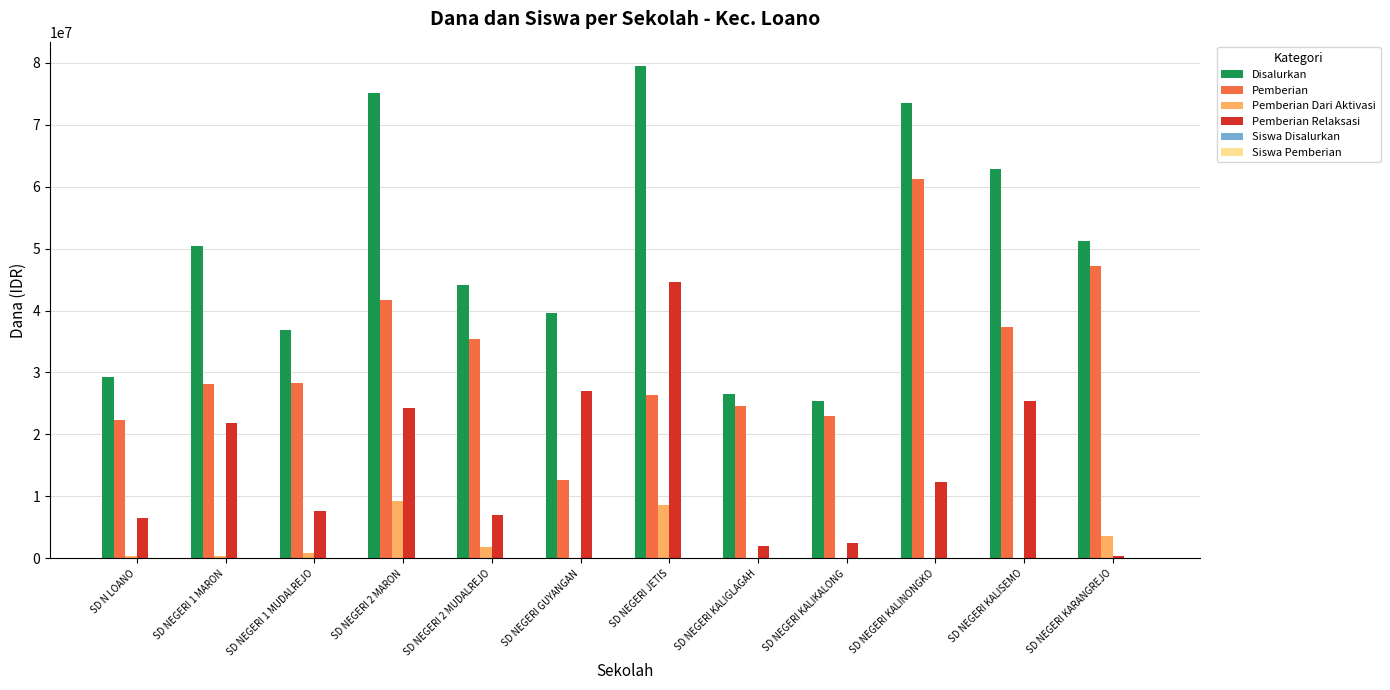

The Pemberian series shows 41625000 at SD NEGERI 2 MARON. True or false?

True